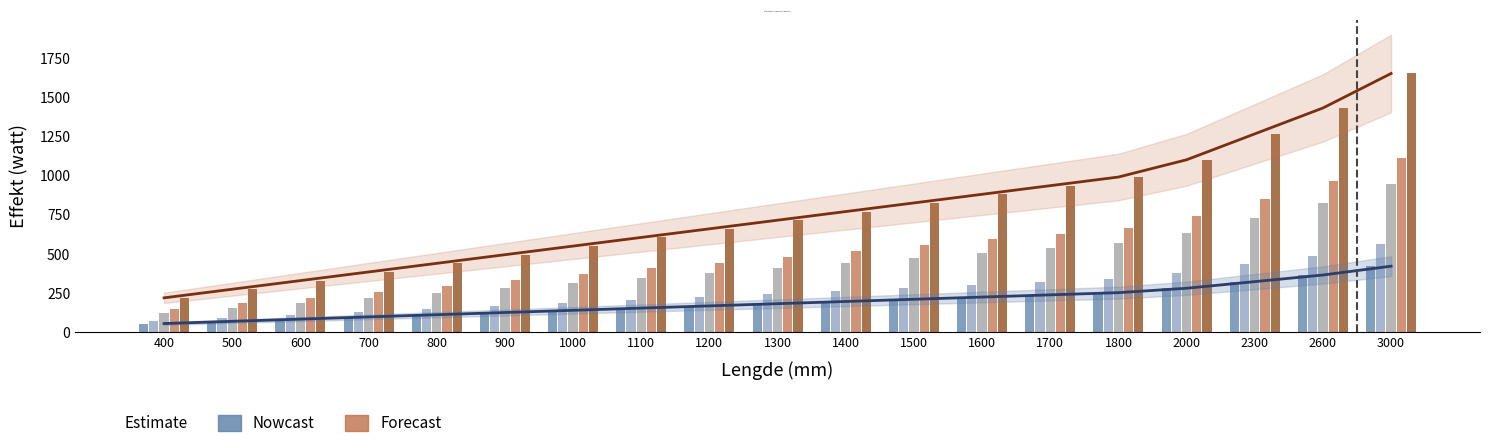

What is the value of the Pipe 10 (H200) bar at the 14th from the left?

239.2